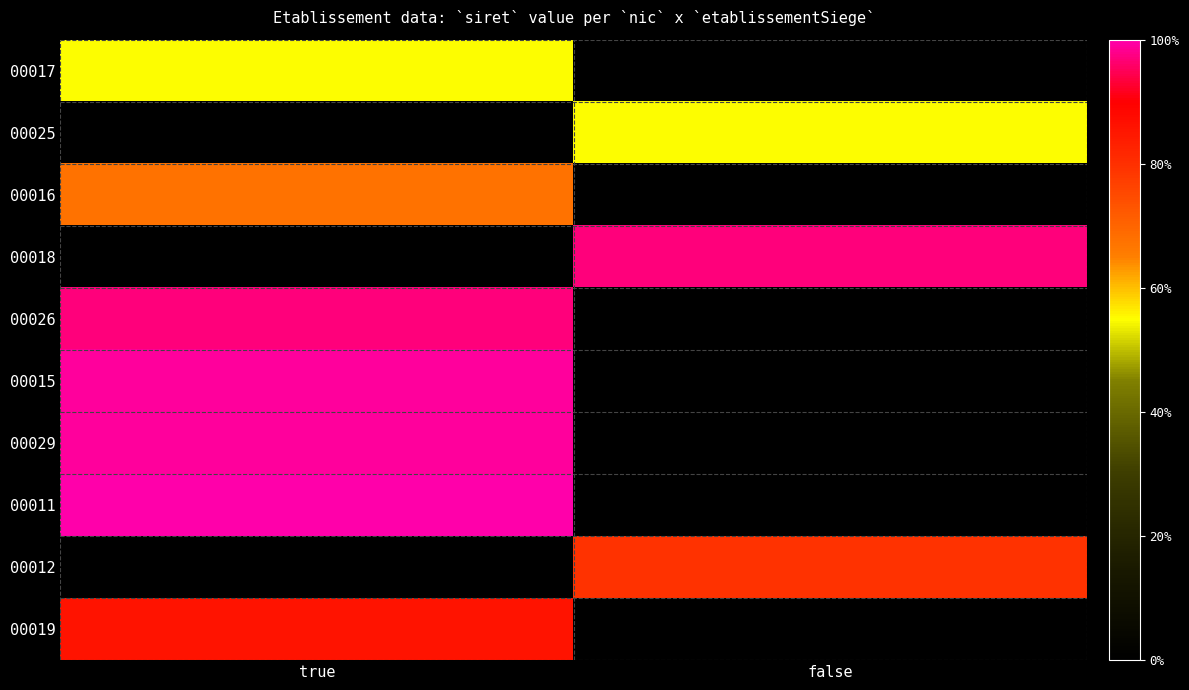

Rank the series by their maximum value, from highest to lowest.

00011, 00029, 00015, 00018, 00026, 00019, 00012, 00016, 00017, 00025